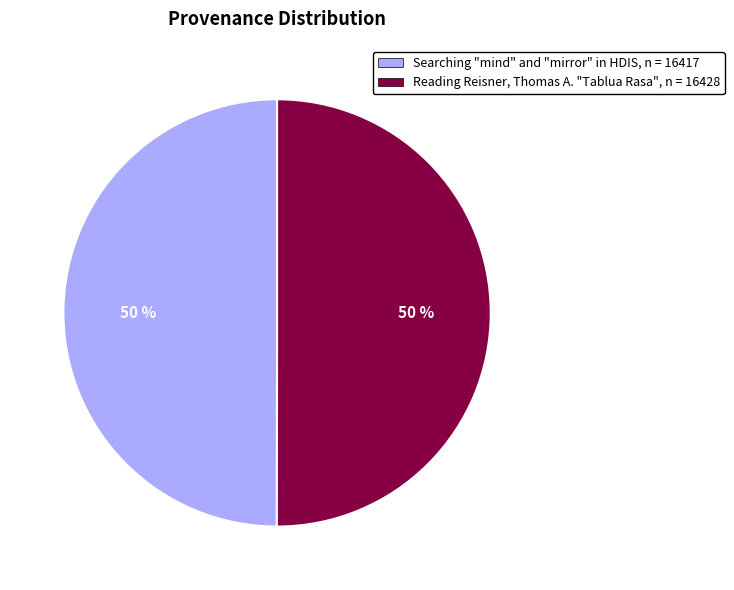

To the nearest percent, what is the average slice percentage?

50%